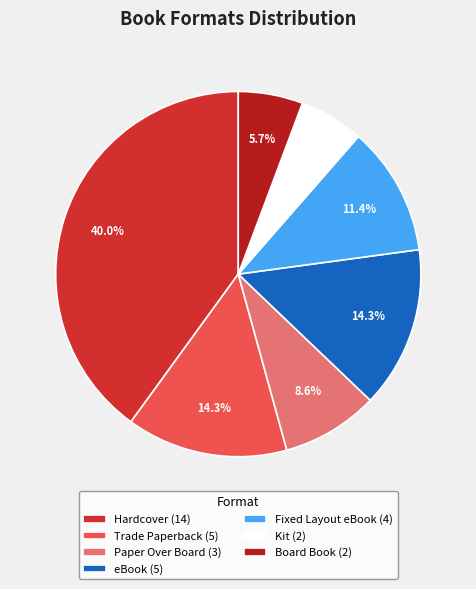

What is the smallest slice in the pie chart?

Kit